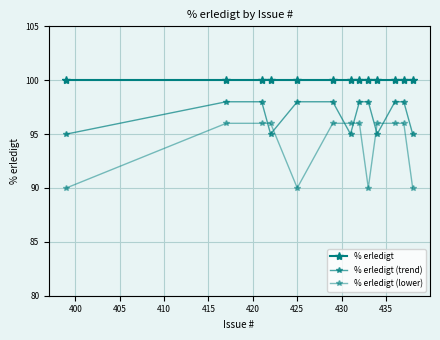

How many lines are shown in the chart?

3